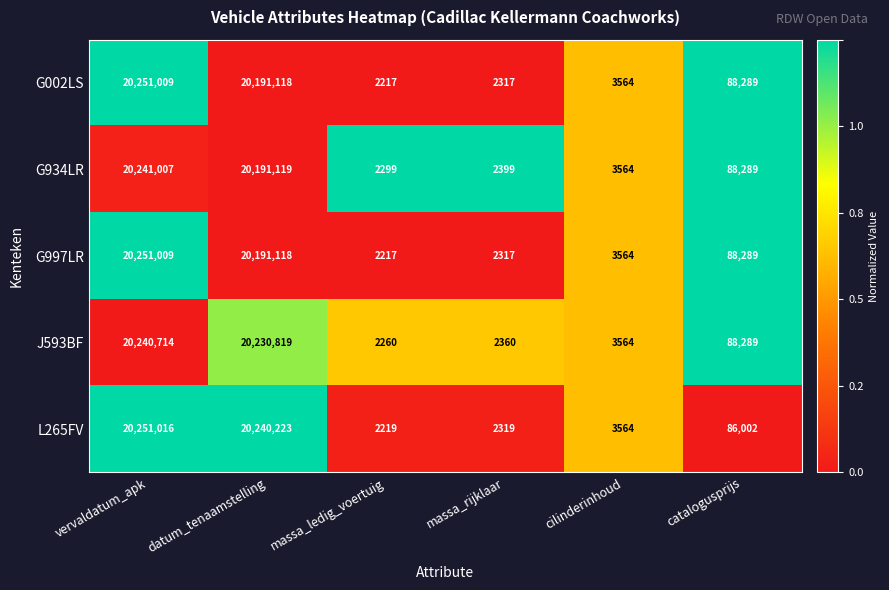

Which series has the largest range (max minus min)?

L265FV